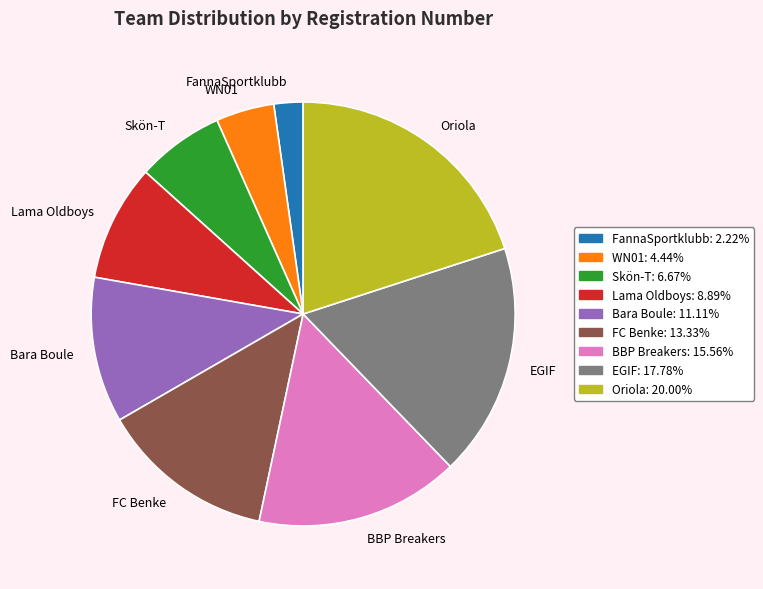

Is the sum of EGIF: 17.78% and FannaSportklubb: 2.22% greater than half?

No